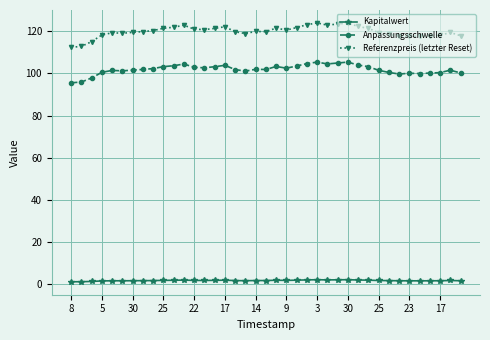

What is the maximum value shown in the chart?

124.0